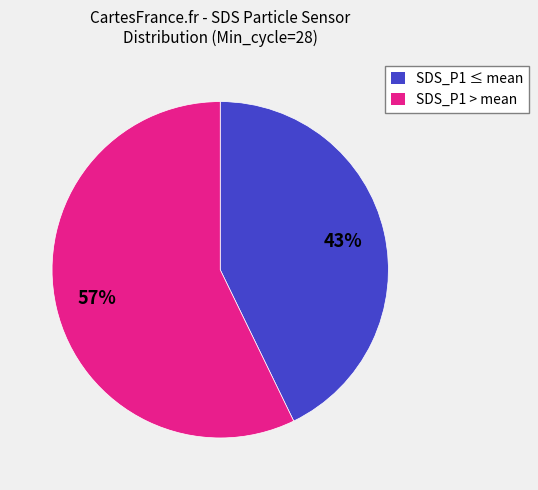

Which has a higher value, SDS_P1 > mean or SDS_P1 ≤ mean?

SDS_P1 > mean